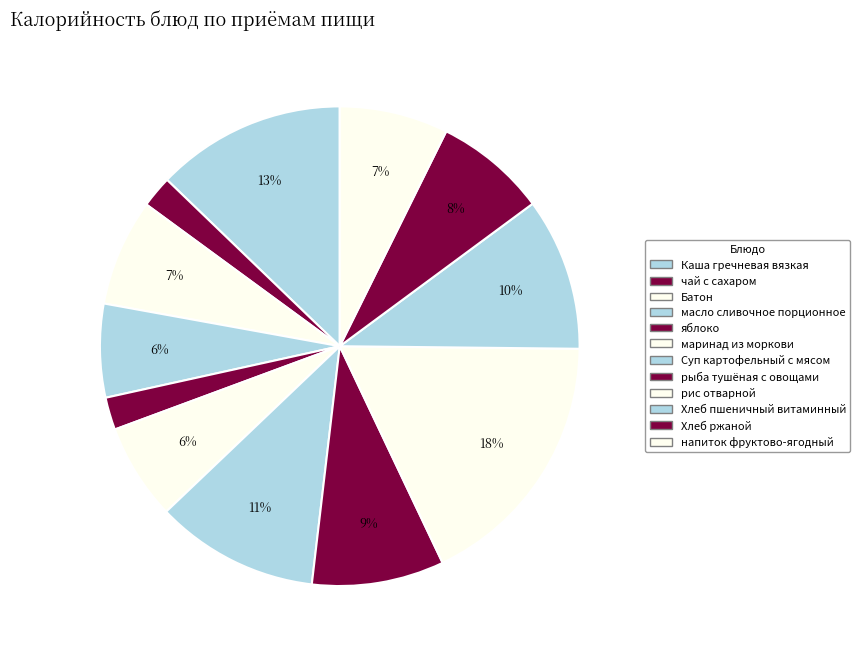

How many slices are in this pie chart?

12